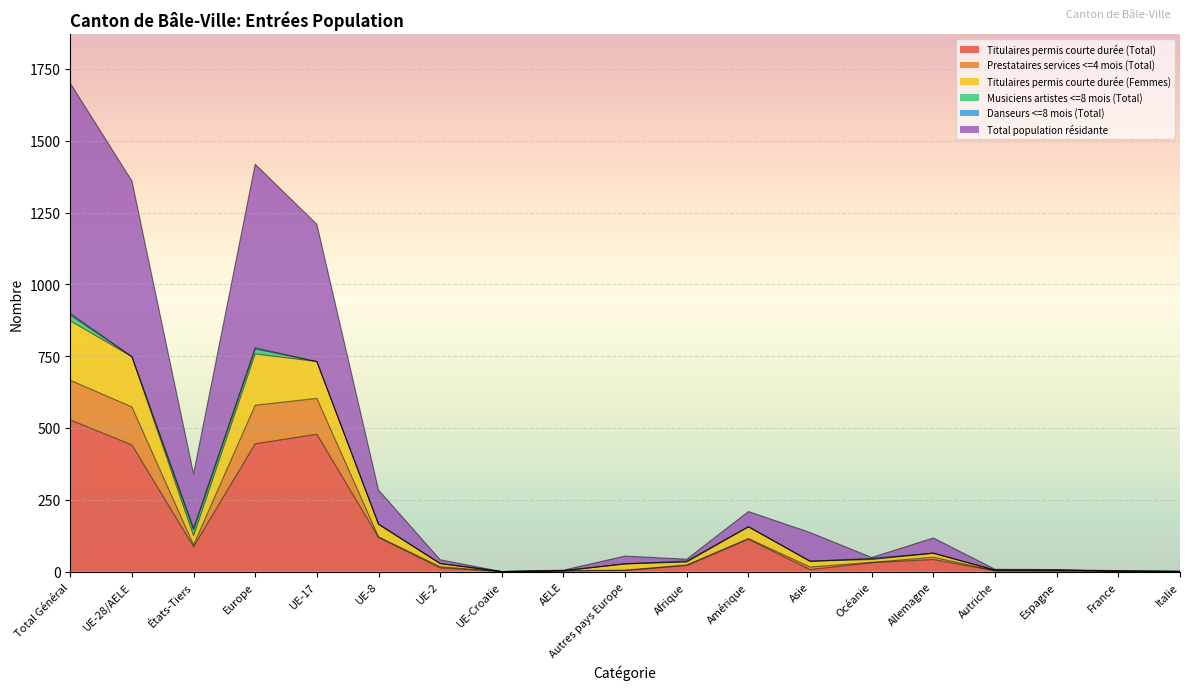

What position from the right is UE-Croatie?

12